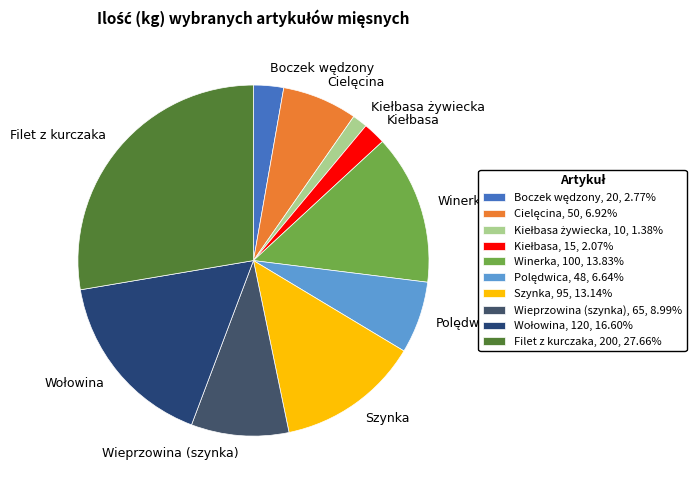

Count the number of slices in the pie.

10